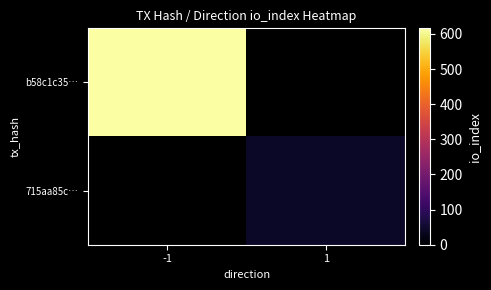

Where is b58c1c35… nearest to the value 616?

-1